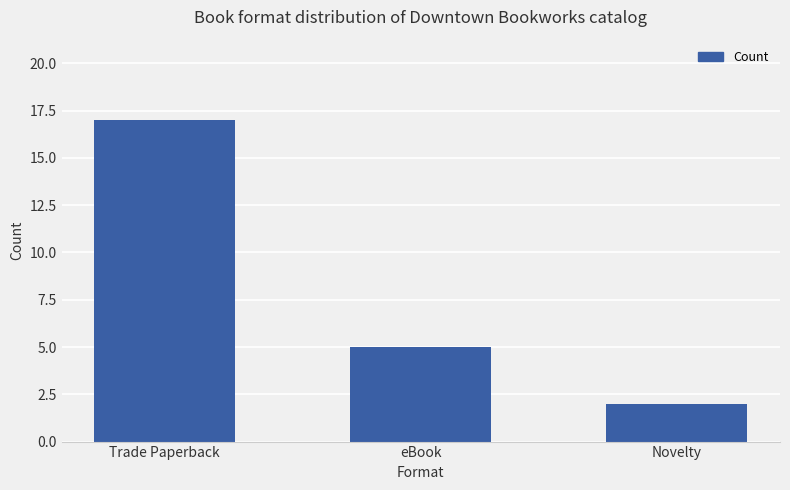

How many categories are shown in the chart?

3